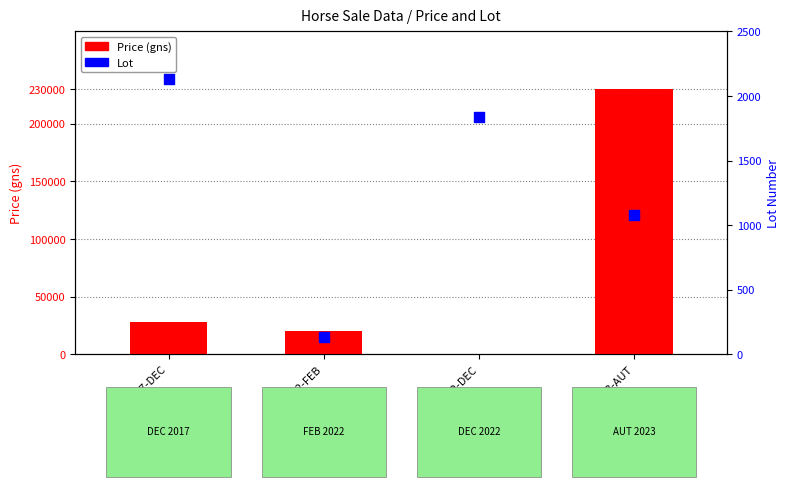

Is the value of Lot at 2017-DEC greater than the value of Price (gns) at 2023-AUT?

No